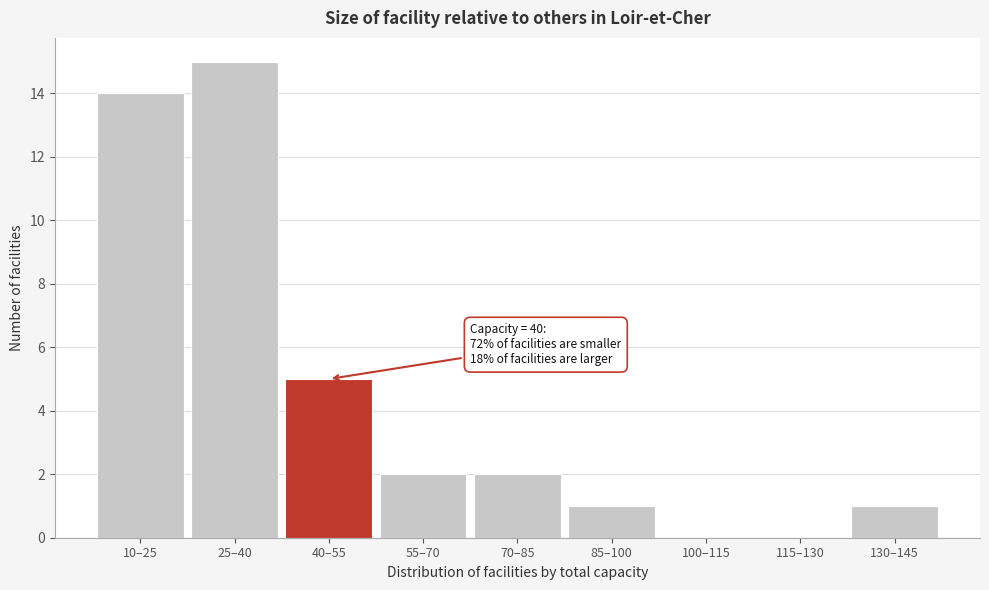

Reading right to left, what are all the values shown in this chart?

130–145=1	115–130=0	100–115=0	85–100=1	70–85=2	55–70=2	40–55=5	25–40=15	10–25=14